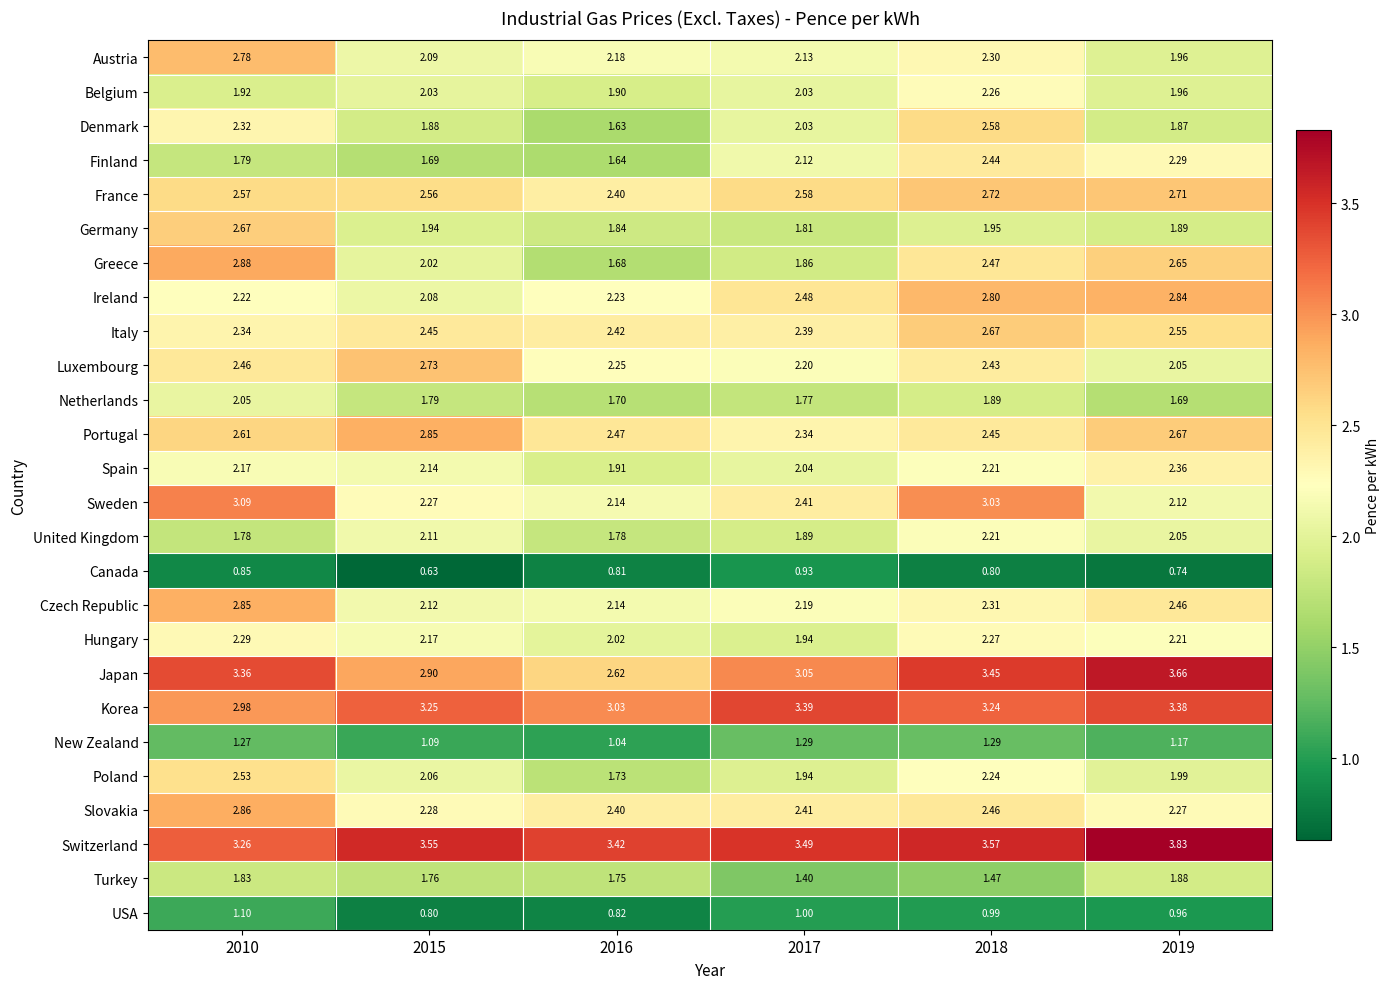

Which series has the largest range (max minus min)?

Greece